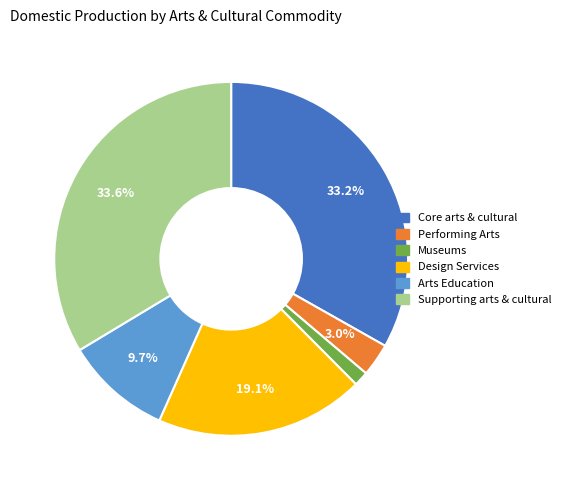

Is there a majority slice in this chart?

No